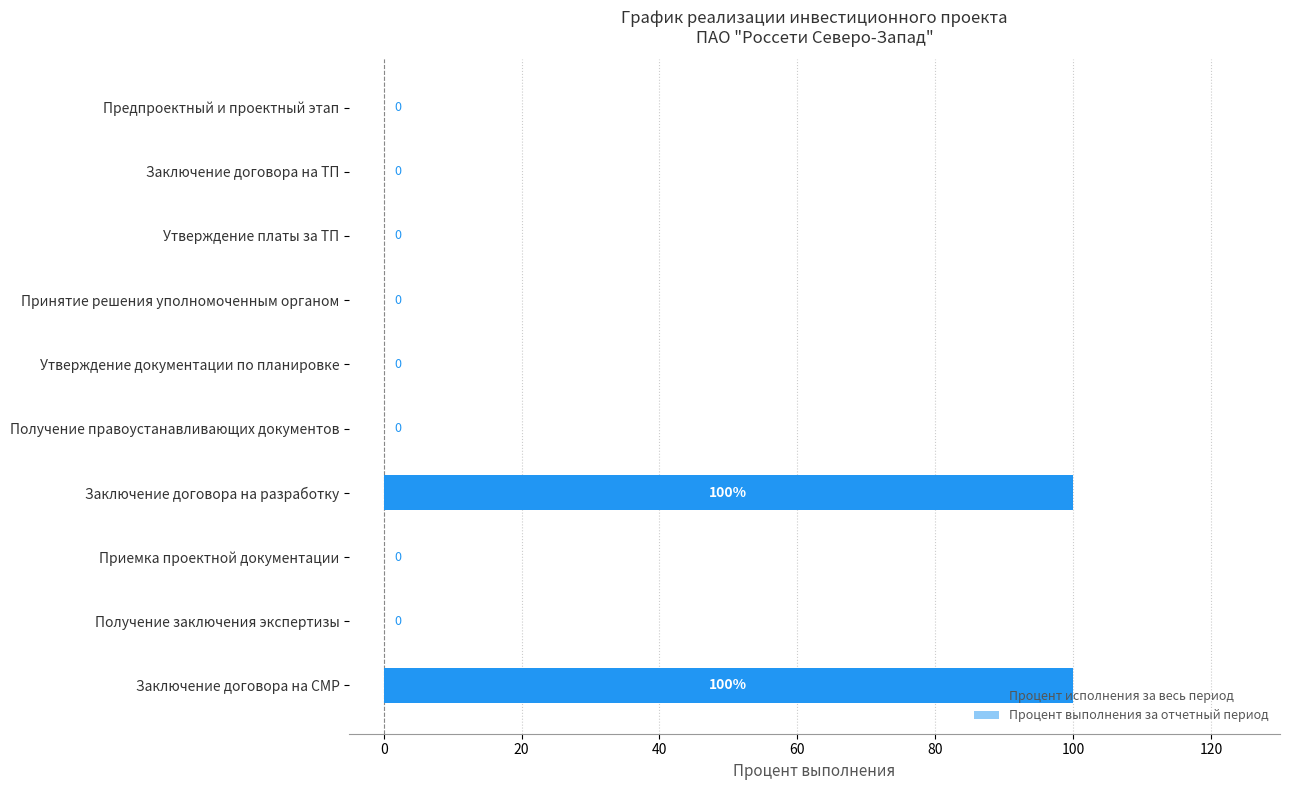

Are the bars horizontal?

Yes